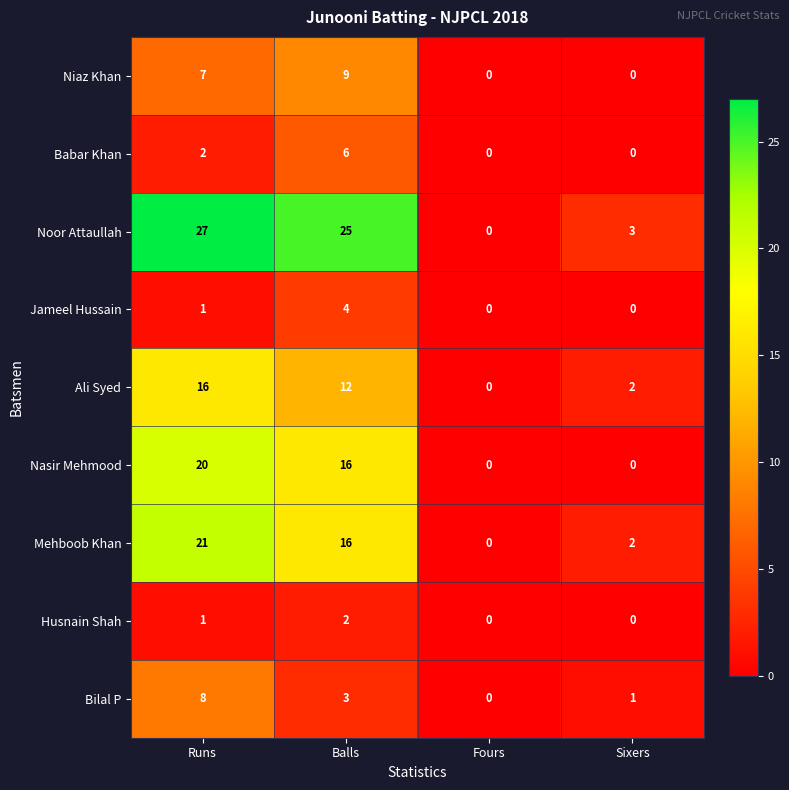

What is the spread (max minus min) of values at Runs?

26